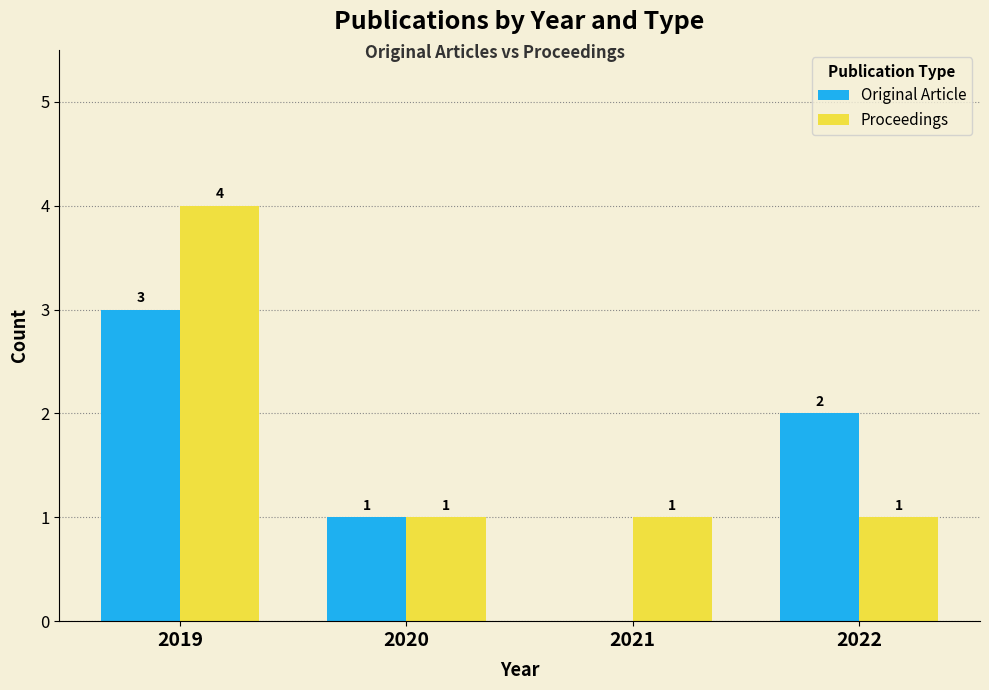

What is the difference between the Original Article values at 2020 and 2019?

2